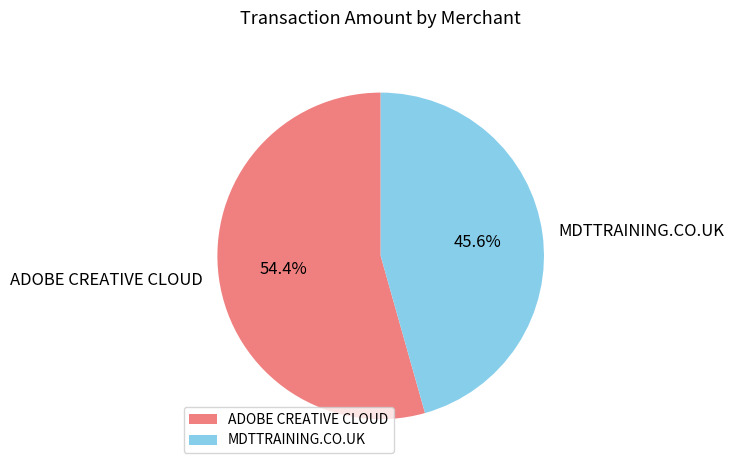

Which has a higher value, ADOBE CREATIVE CLOUD or MDTTRAINING.CO.UK?

ADOBE CREATIVE CLOUD